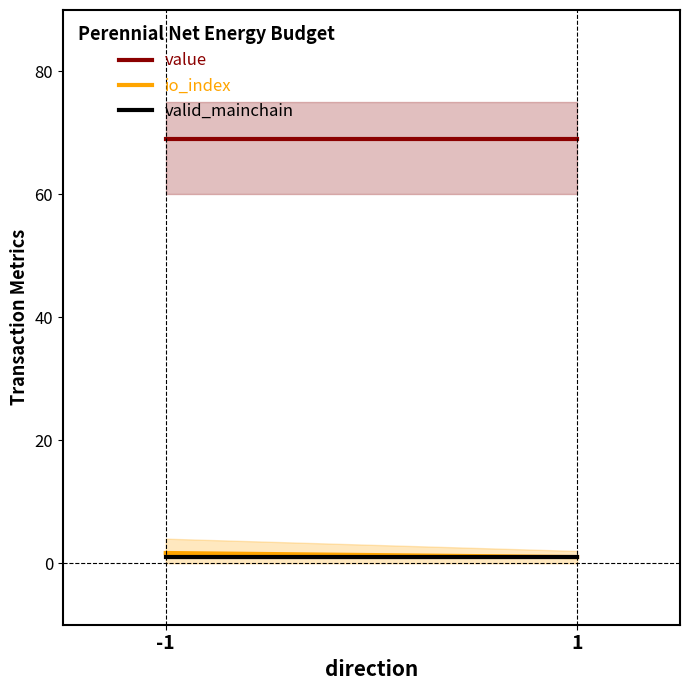

What is the minimum value for value?

68.9